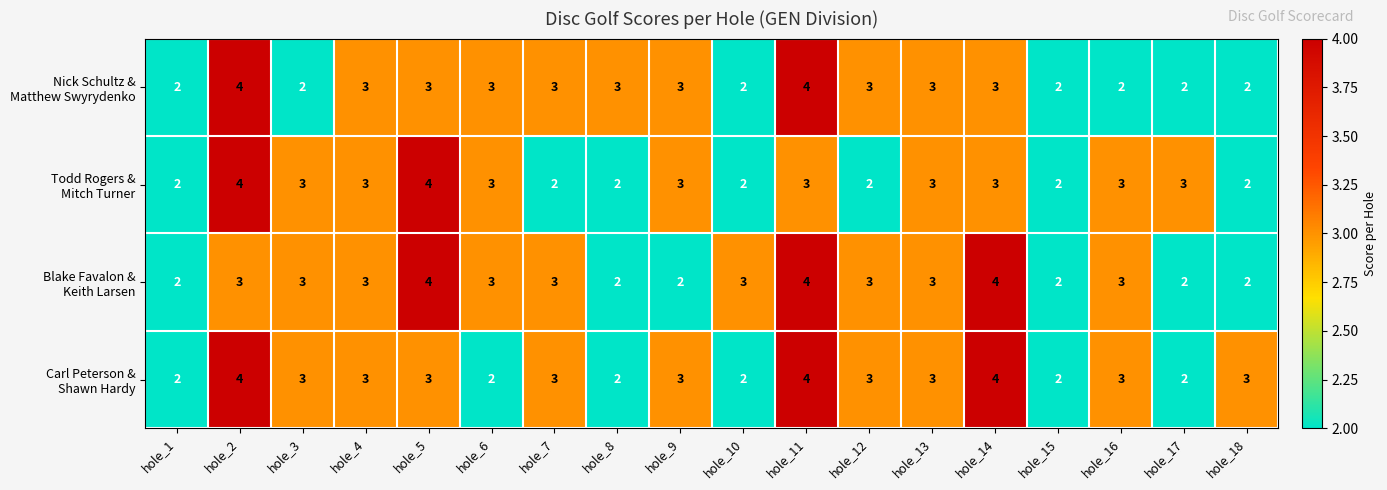

What is the greatest value displayed?

4